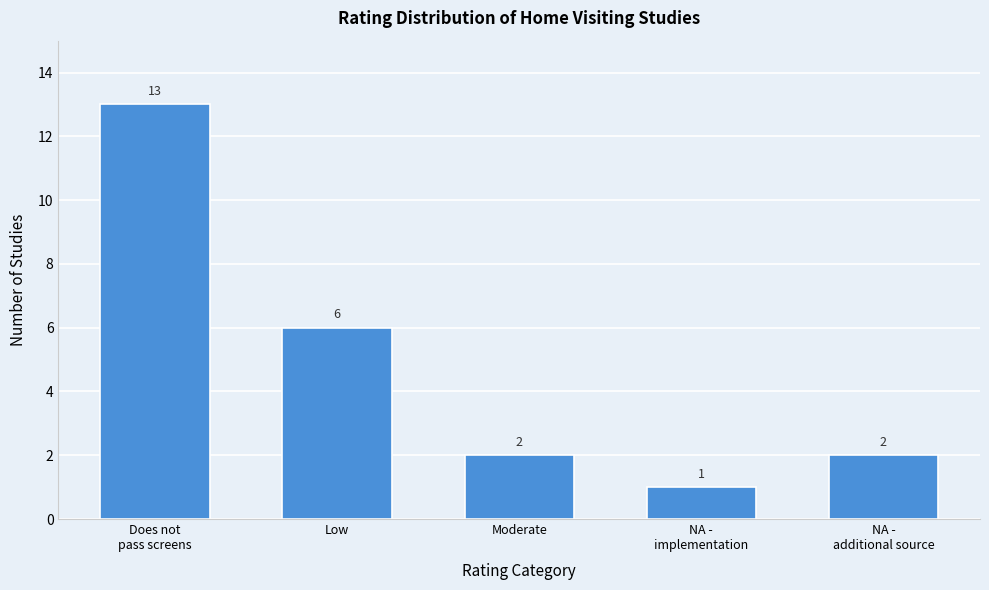

Reading left to right, extract all data points from this chart.

13	6	2	1	2